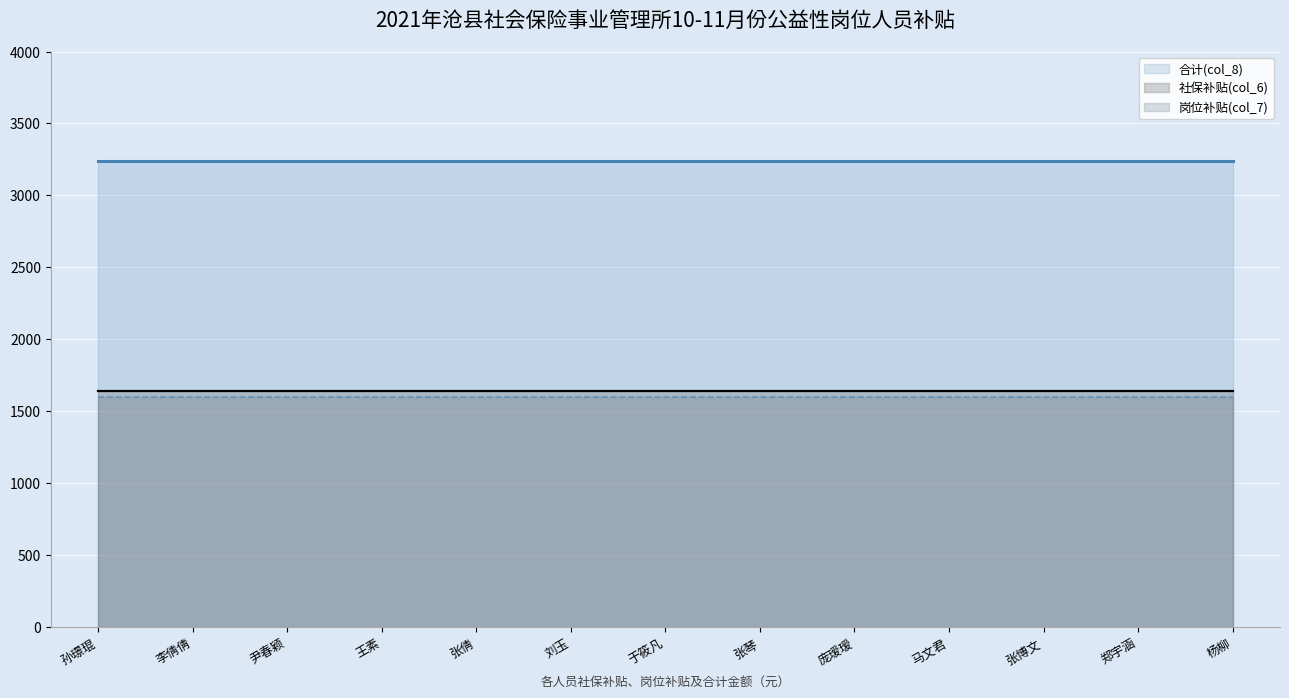

What is the label of the 13th point from the left?

杨柳